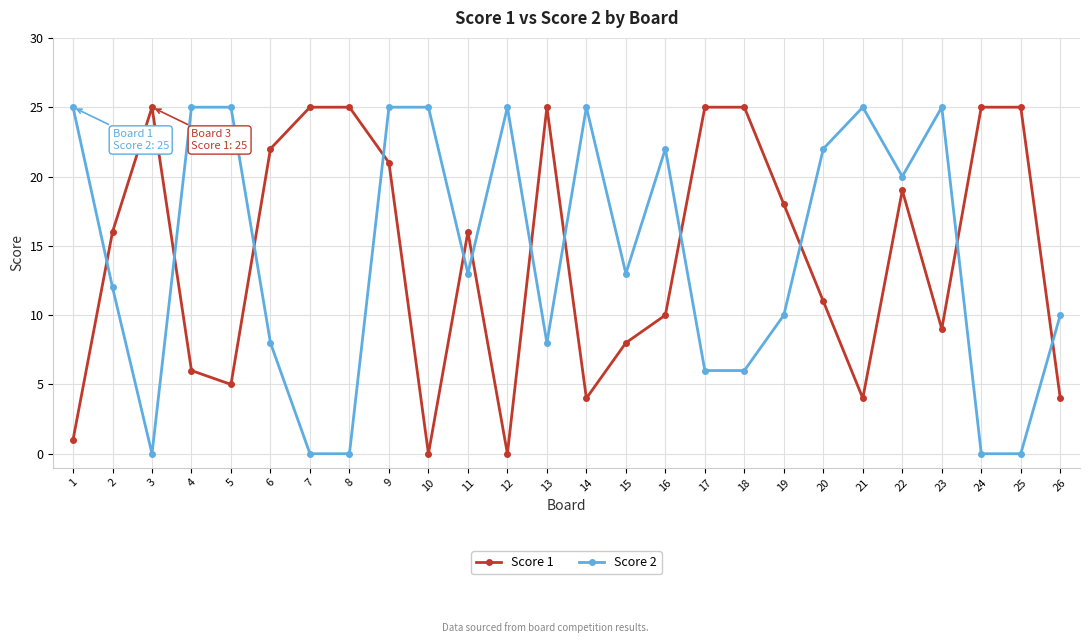

How many distinct data groups are displayed?

2